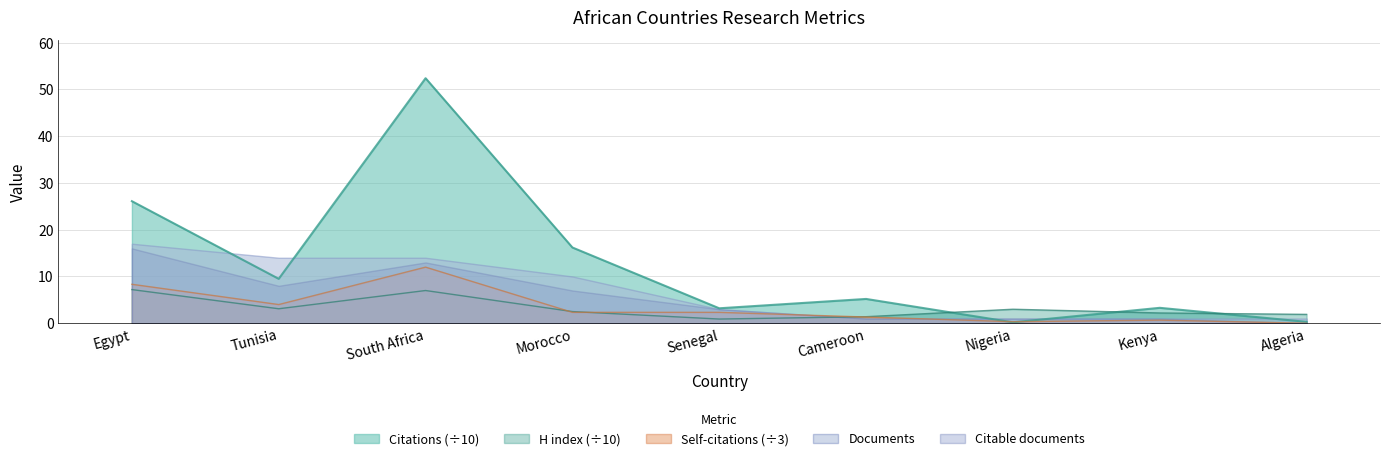

What is the value of the H index point at the 9th from the left?

1.9